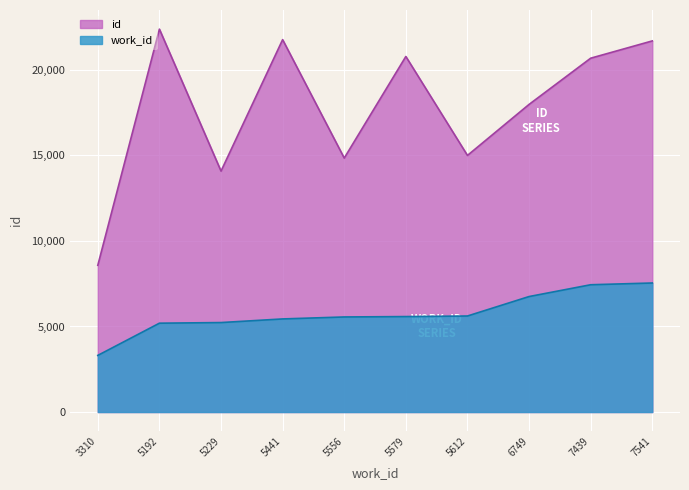

Which category has the highest value across all series?

5192